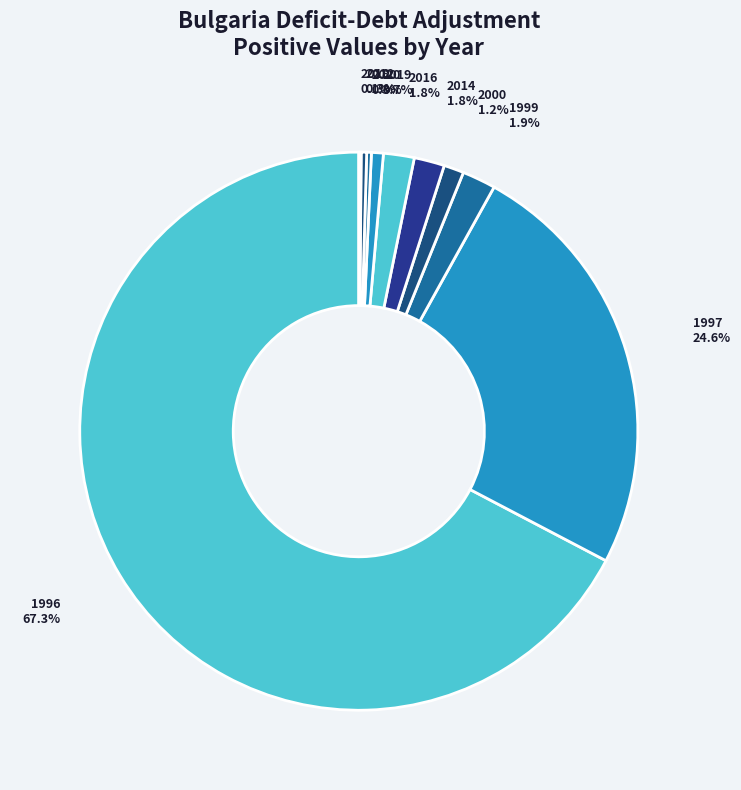

Between 2012 and 2014, which is larger?

2014